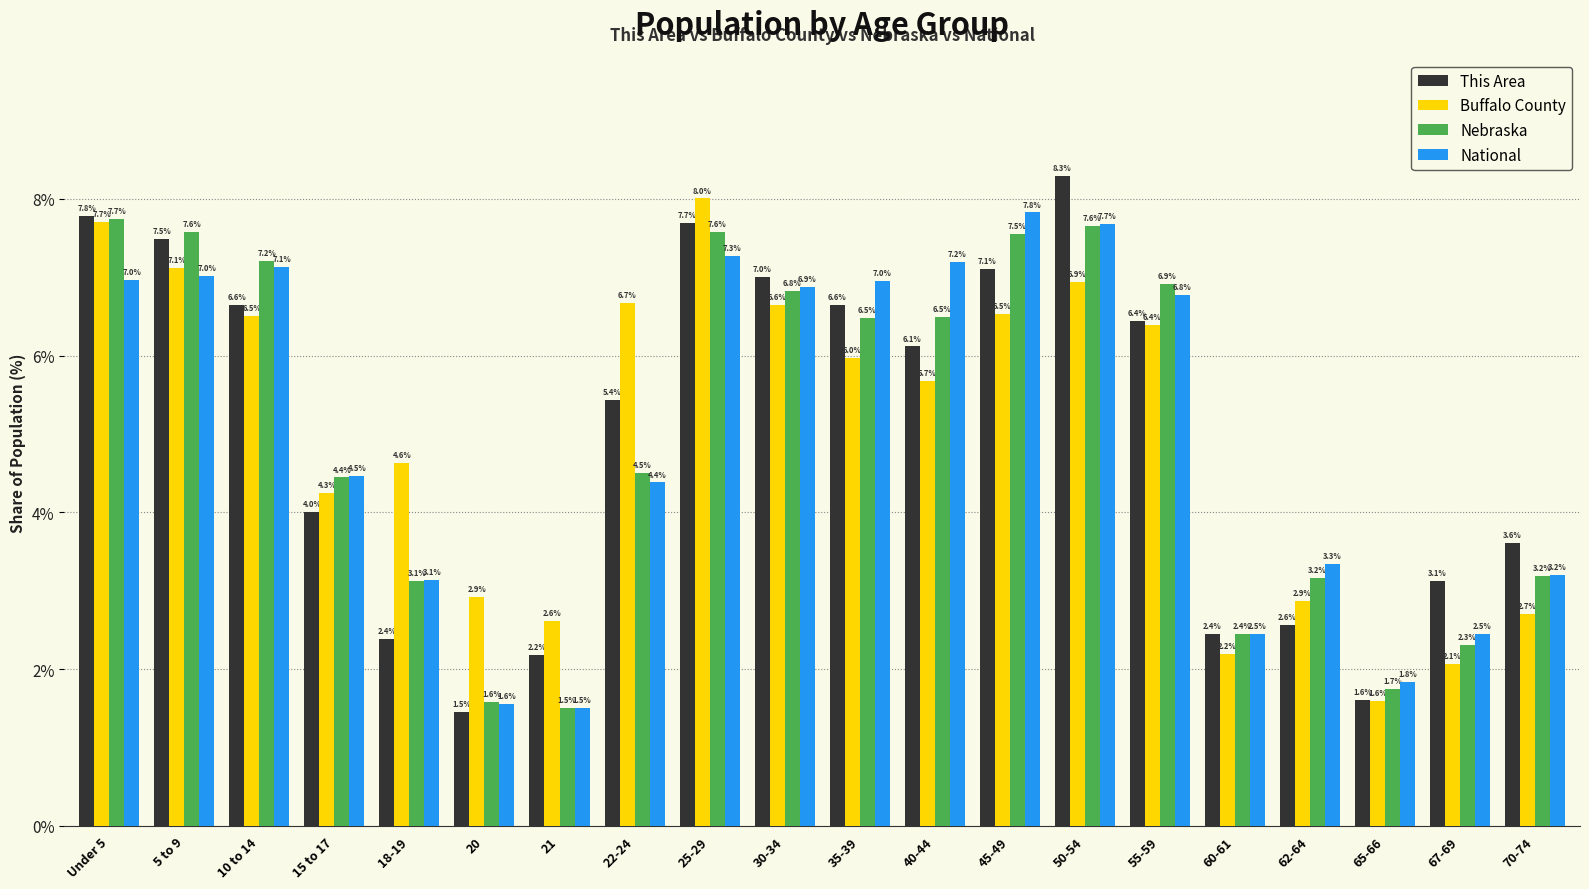

What is the difference between the maximum and minimum values in the Nebraska series?

6.2